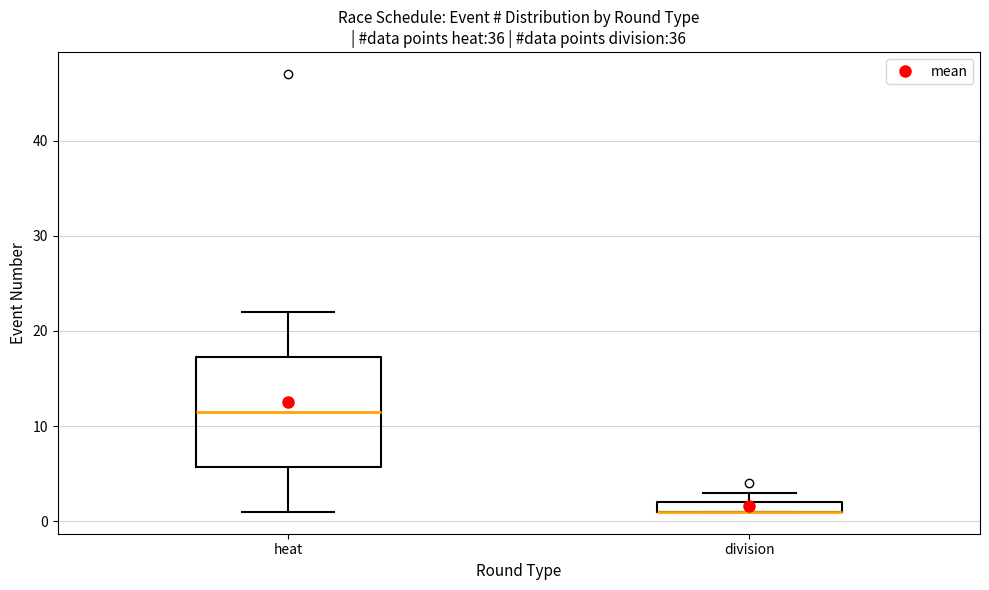

Where is the lower edge of the box for heat on the y-axis? The values are not printed on the chart, so give them approximately, as read against the axis.

6